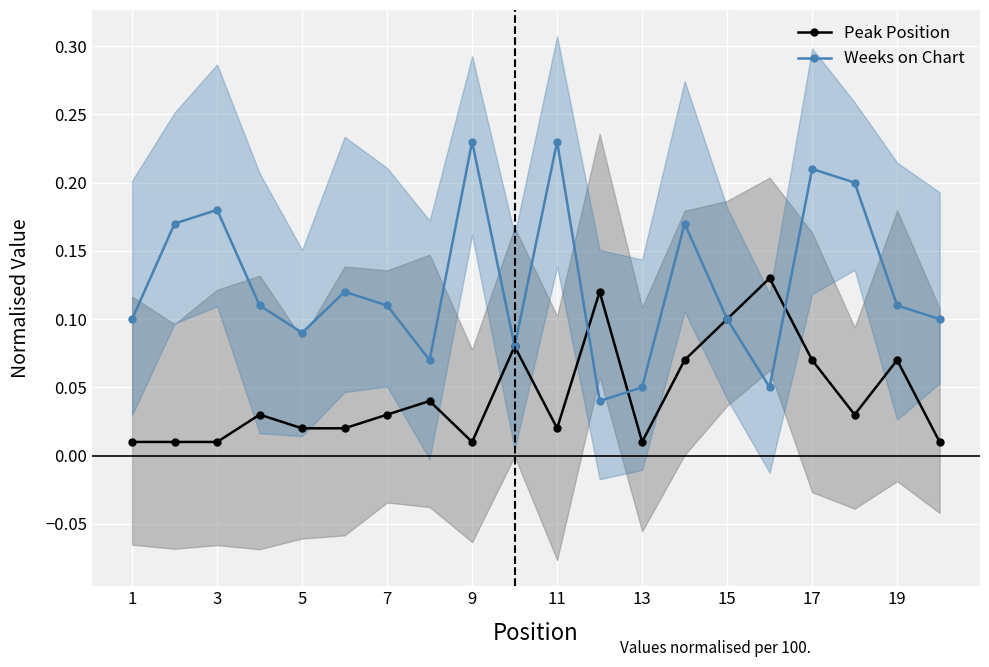

What is the difference between the maximum and minimum values in the Weeks on Chart series?

0.2